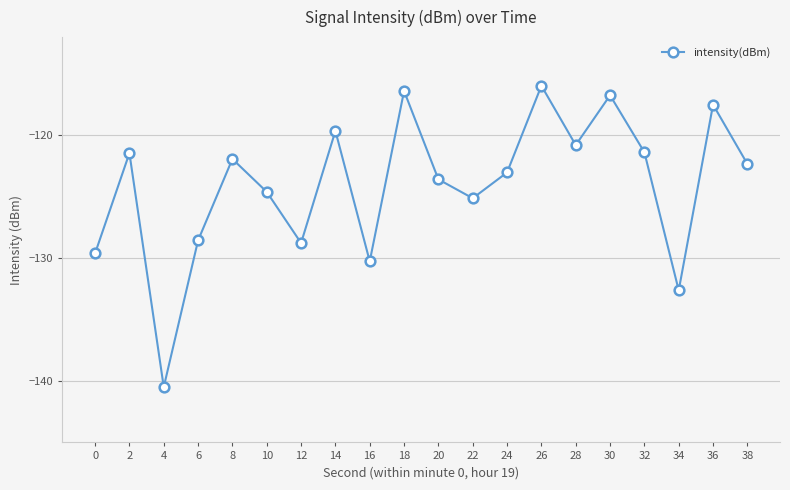

Reading left to right, transcribe all the data shown in this chart.

0=-129.6	2=-121.4	4=-140.5	6=-128.6	8=-121.9	10=-124.6	12=-128.8	14=-119.6	16=-130.3	18=-116.4	20=-123.6	22=-125.1	24=-123.0	26=-116.0	28=-120.8	30=-116.7	32=-121.4	34=-132.6	36=-117.5	38=-122.3